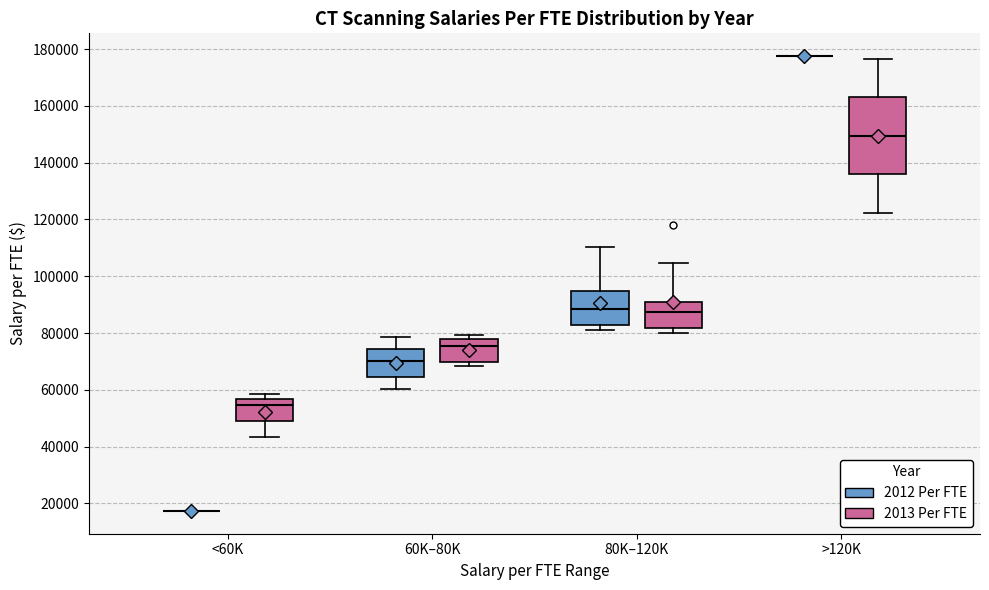

Reading left to right, transcribe this box plot: for each box, give where its median line is, the range the box spans, and where its two whiskers end, as read against the y-axis. The values are not printed on the chart, so give them approximately, as read against the axis.

<60K (2012 Per FTE): box collapsed to a line at 18000, whiskers 18000 to 18000
<60K (2013 Per FTE): median 54000, box 50000 to 56000, whiskers 44000 to 58000
60K–80K (2012 Per FTE): median 70000, box 64000 to 74000, whiskers 60000 to 78000
60K–80K (2013 Per FTE): median 76000, box 70000 to 78000, whiskers 68000 to 80000
80K–120K (2012 Per FTE): median 88000, box 82000 to 94000, whiskers 80000 to 110000
80K–120K (2013 Per FTE): median 88000, box 82000 to 92000, whiskers 80000 to 104000
>120K (2012 Per FTE): box collapsed to a line at 178000, whiskers 178000 to 178000
>120K (2013 Per FTE): median 150000, box 136000 to 164000, whiskers 122000 to 176000